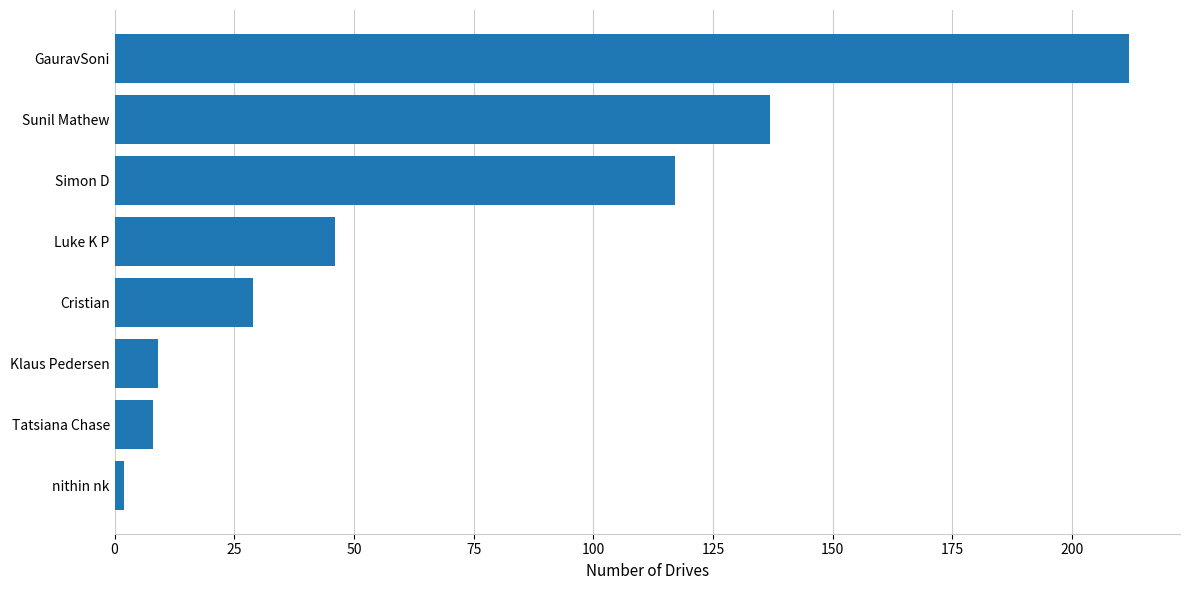

What is the smallest value displayed?

2